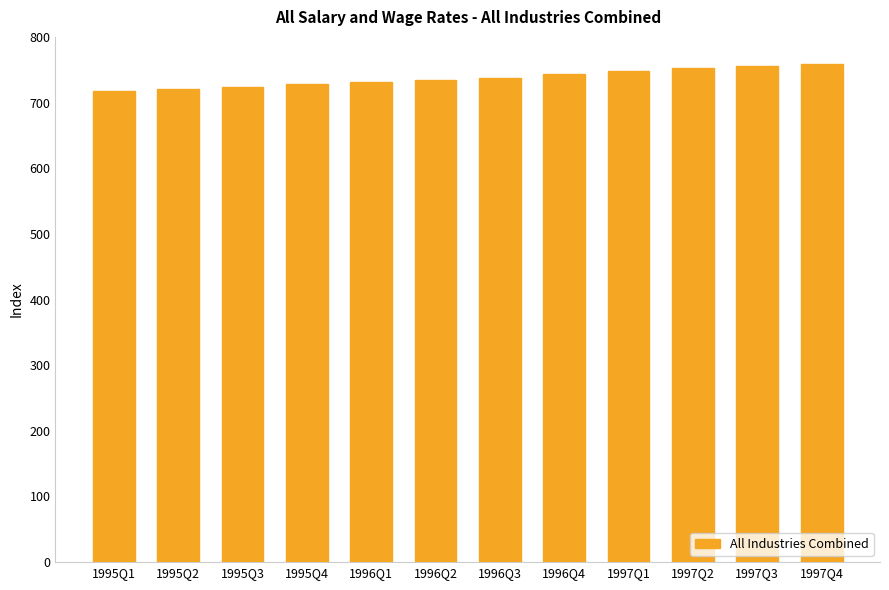

Is it true that the value at 1995Q2 is 154.0?

False